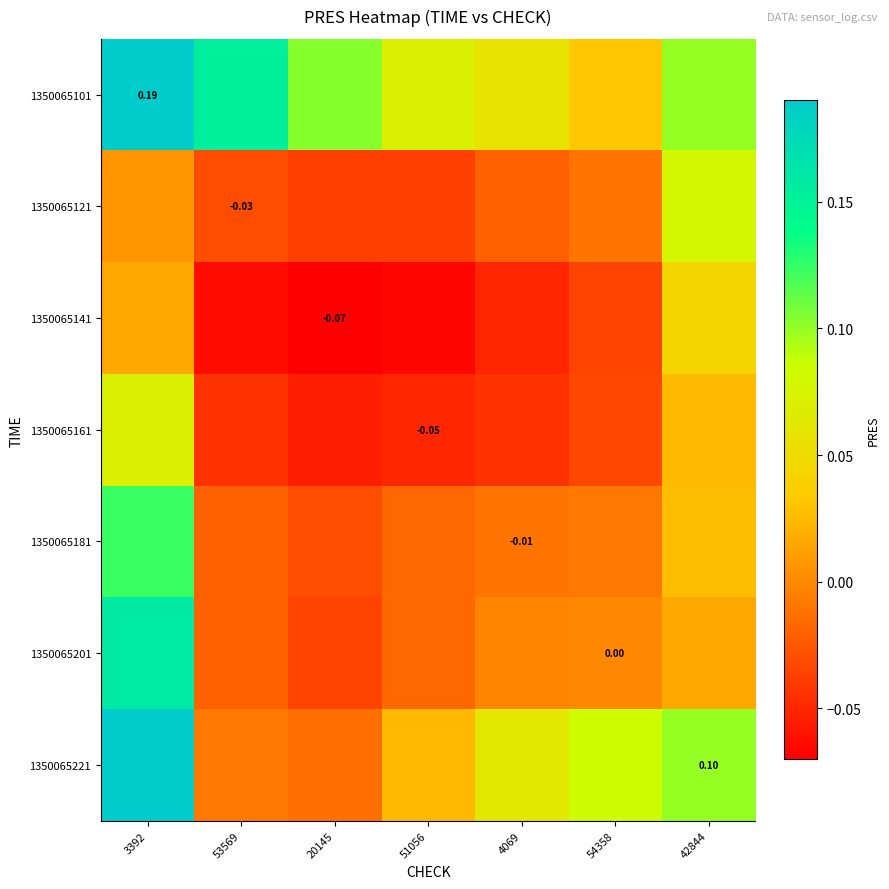

How many series are shown in this chart?

7